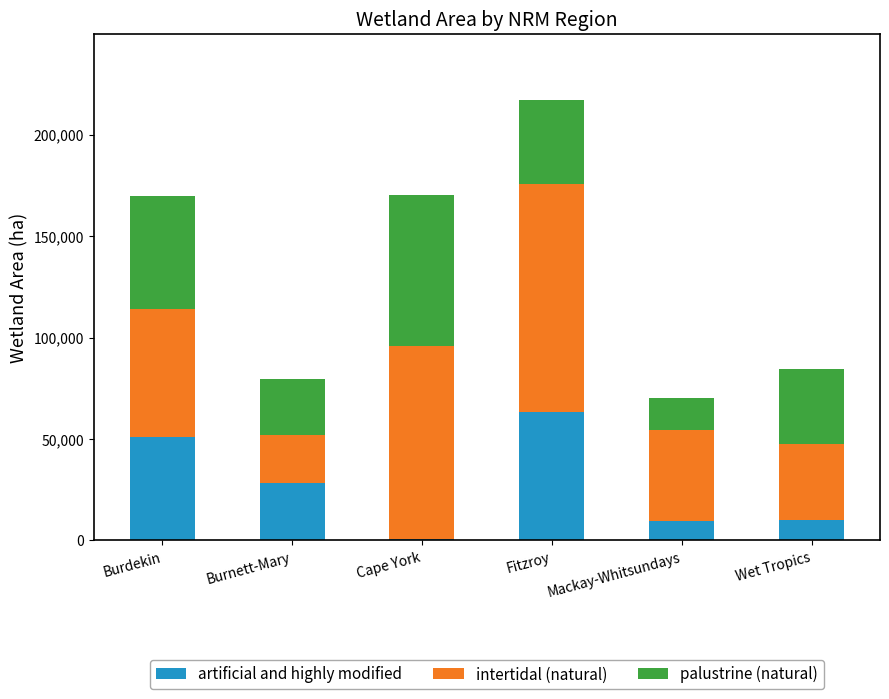

Which category has the lowest value in the artificial and highly modified series?

Cape York